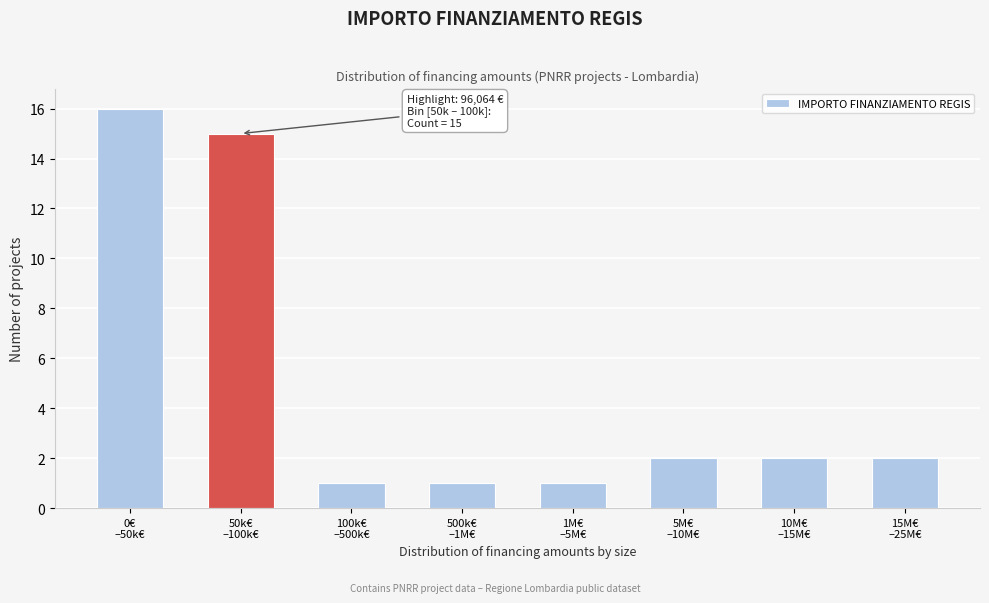

Reading left to right, extract all data points from this chart.

16	15	1	1	1	2	2	2